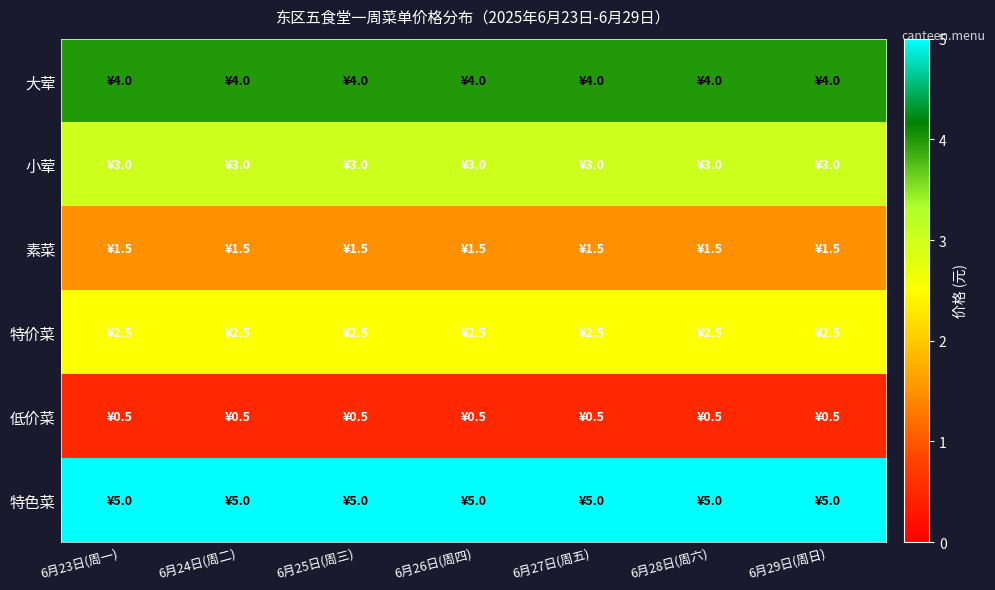

Reading right to left, transcribe all the data shown in this chart.

大荤: 6月29日(周日)=4.0	6月28日(周六)=4.0	6月27日(周五)=4.0	6月26日(周四)=4.0	6月25日(周三)=4.0	6月24日(周二)=4.0	6月23日(周一)=4.0
小荤: 6月29日(周日)=3.0	6月28日(周六)=3.0	6月27日(周五)=3.0	6月26日(周四)=3.0	6月25日(周三)=3.0	6月24日(周二)=3.0	6月23日(周一)=3.0
素菜: 6月29日(周日)=1.5	6月28日(周六)=1.5	6月27日(周五)=1.5	6月26日(周四)=1.5	6月25日(周三)=1.5	6月24日(周二)=1.5	6月23日(周一)=1.5
特价菜: 6月29日(周日)=2.5	6月28日(周六)=2.5	6月27日(周五)=2.5	6月26日(周四)=2.5	6月25日(周三)=2.5	6月24日(周二)=2.5	6月23日(周一)=2.5
低价菜: 6月29日(周日)=0.5	6月28日(周六)=0.5	6月27日(周五)=0.5	6月26日(周四)=0.5	6月25日(周三)=0.5	6月24日(周二)=0.5	6月23日(周一)=0.5
特色菜: 6月29日(周日)=5.0	6月28日(周六)=5.0	6月27日(周五)=5.0	6月26日(周四)=5.0	6月25日(周三)=5.0	6月24日(周二)=5.0	6月23日(周一)=5.0